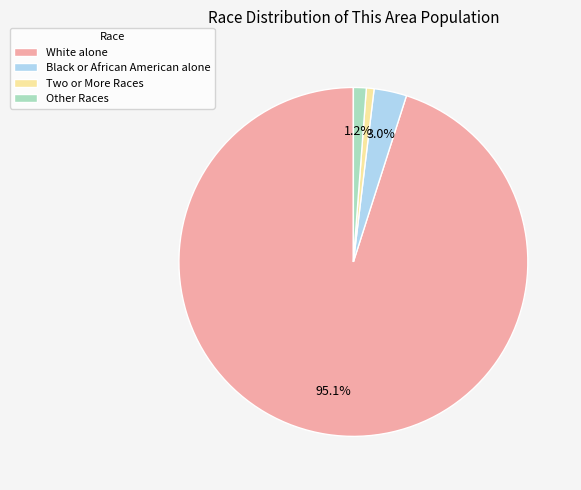

Is there a majority slice in this chart?

Yes